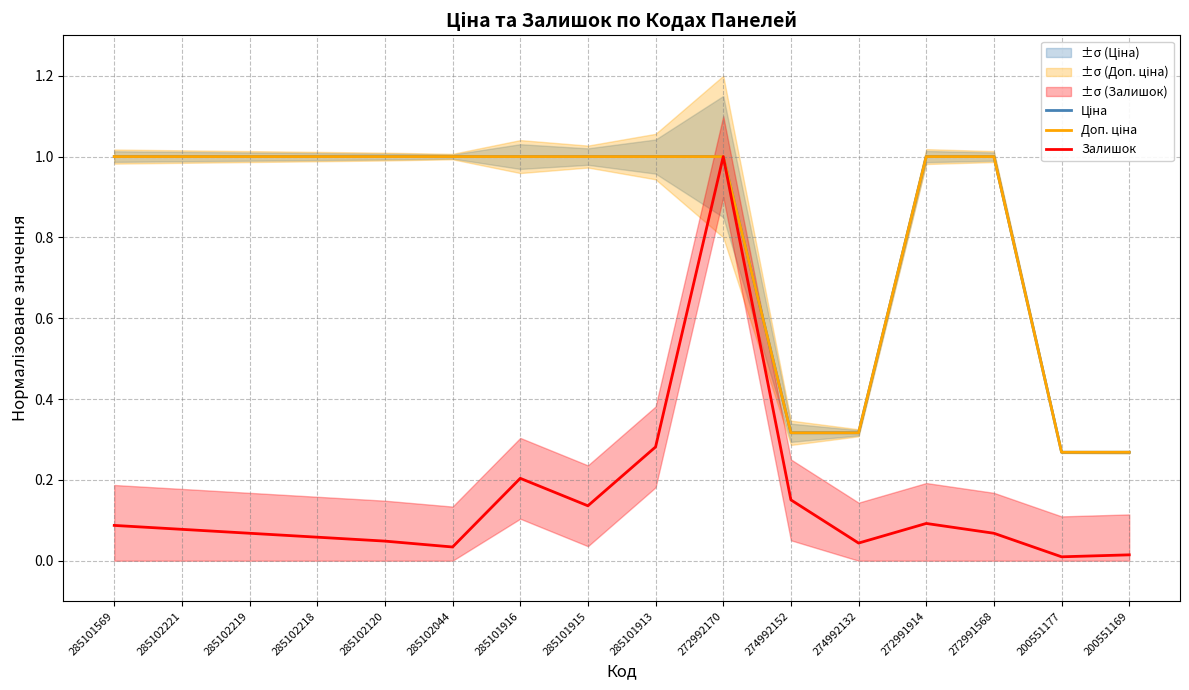

True or false: Доп. ціна and Ціна intersect in this chart.

False